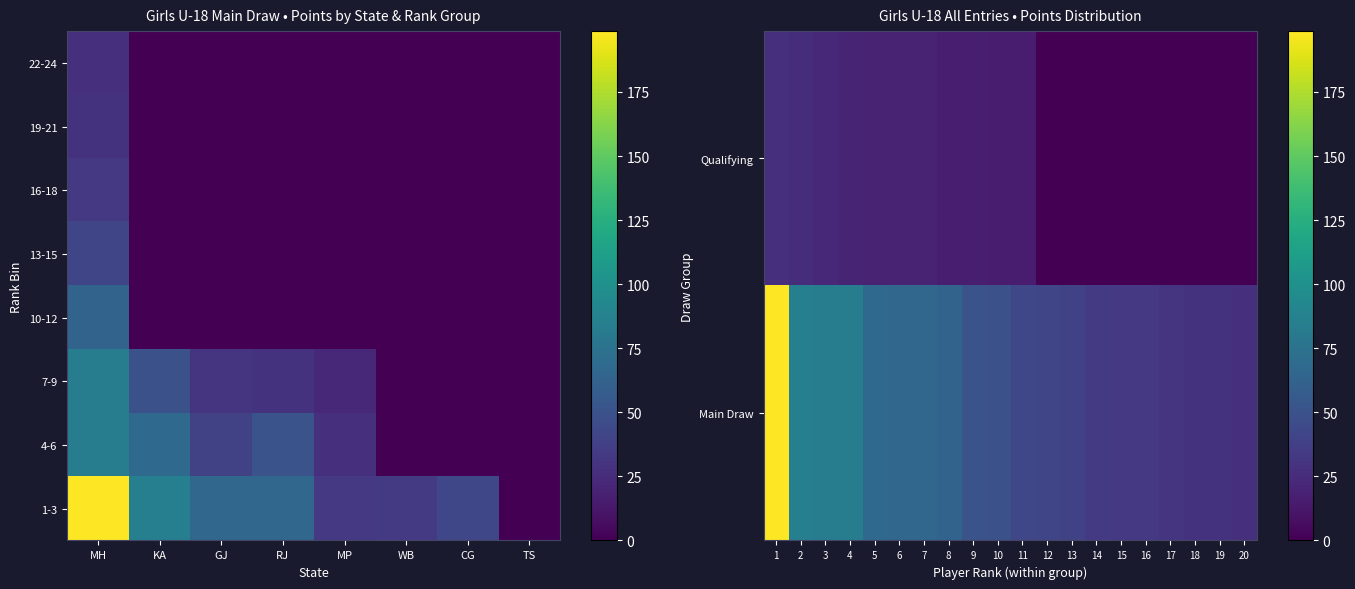

What is the difference between the maximum and minimum values in the MH series?

172.2